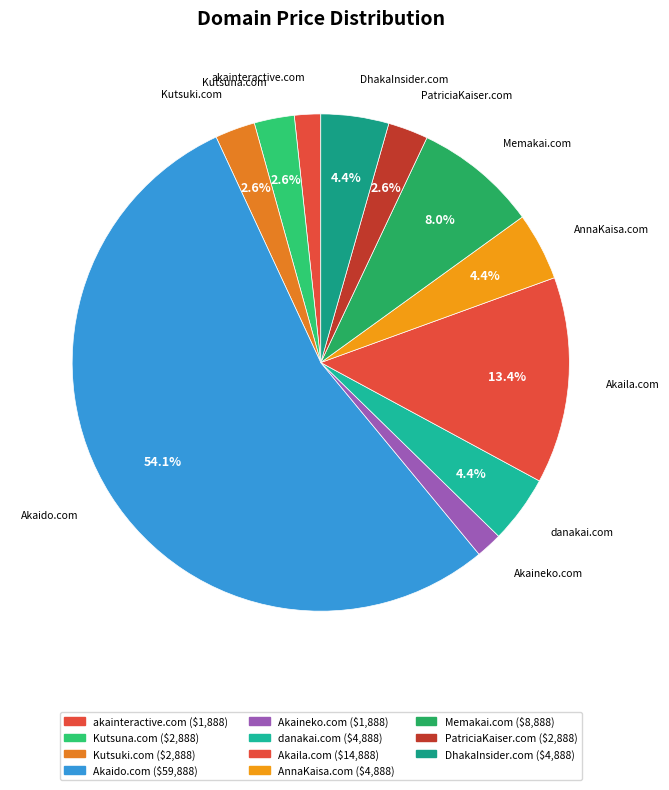

How many segments does this pie chart have?

11